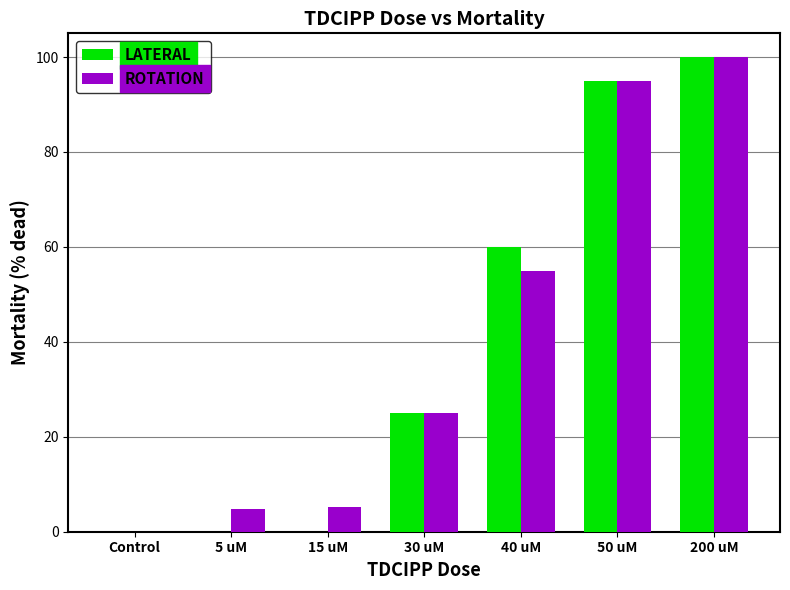

True or false: LATERAL has a value of 0.0 at 15 uM.

True